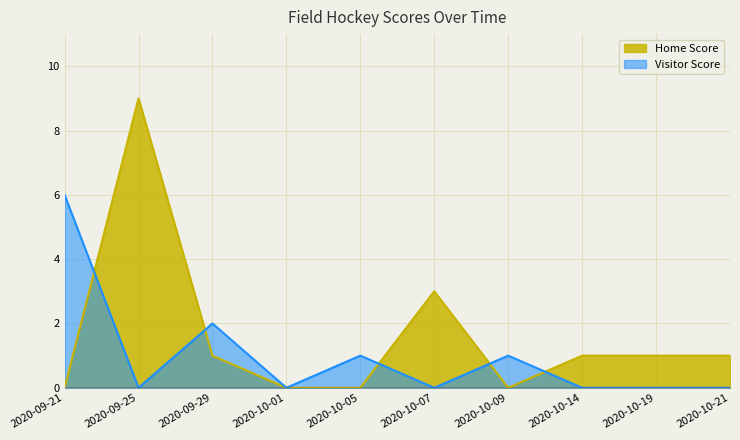

List the series in order of their peak value, highest first.

Home Score, Visitor Score